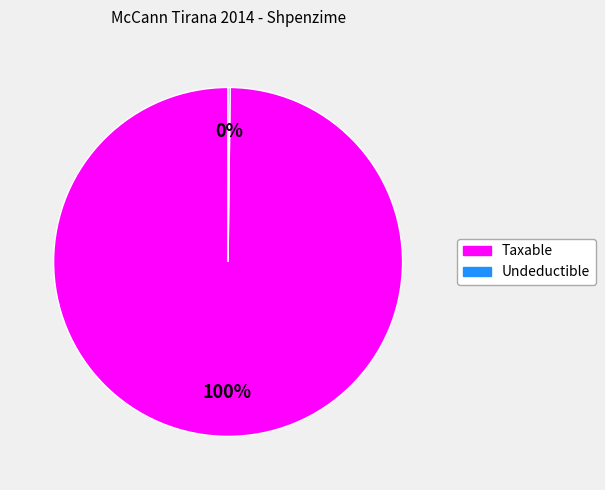

To the nearest percent, what is the difference between the largest and smallest slice percentages?

100%